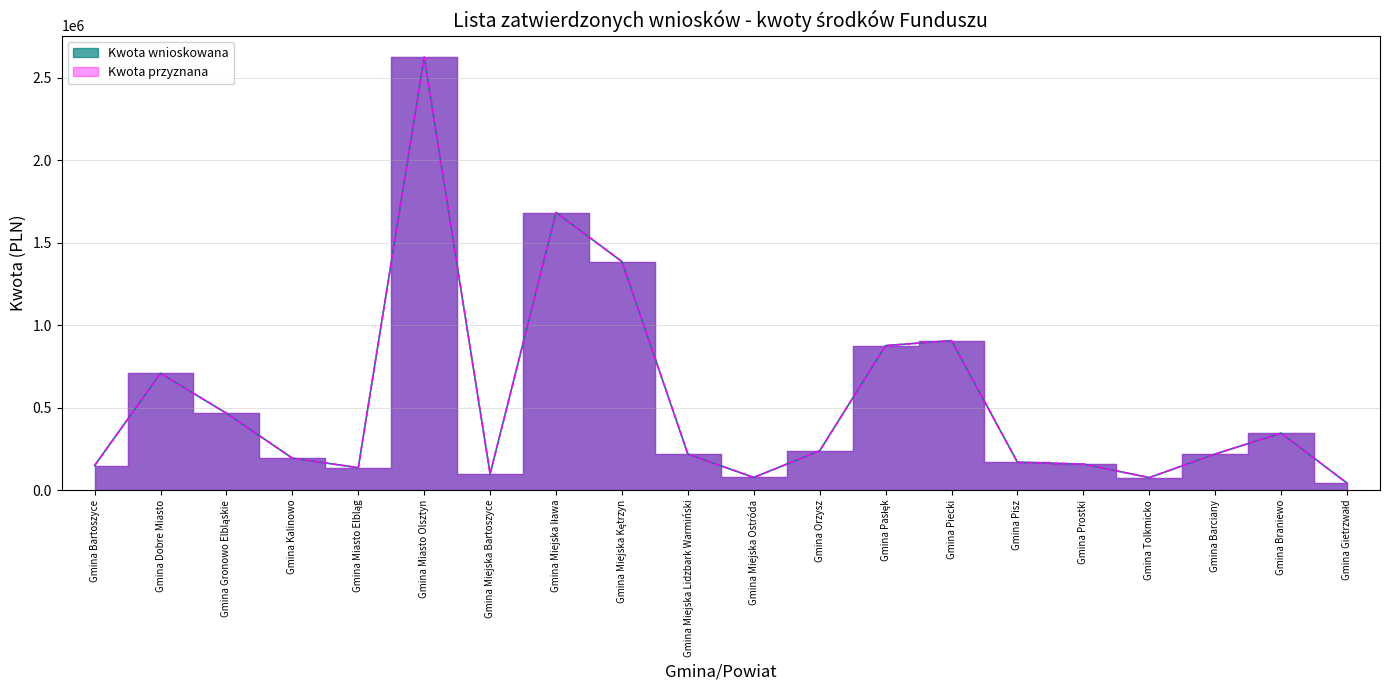

How many distinct data groups are displayed?

2